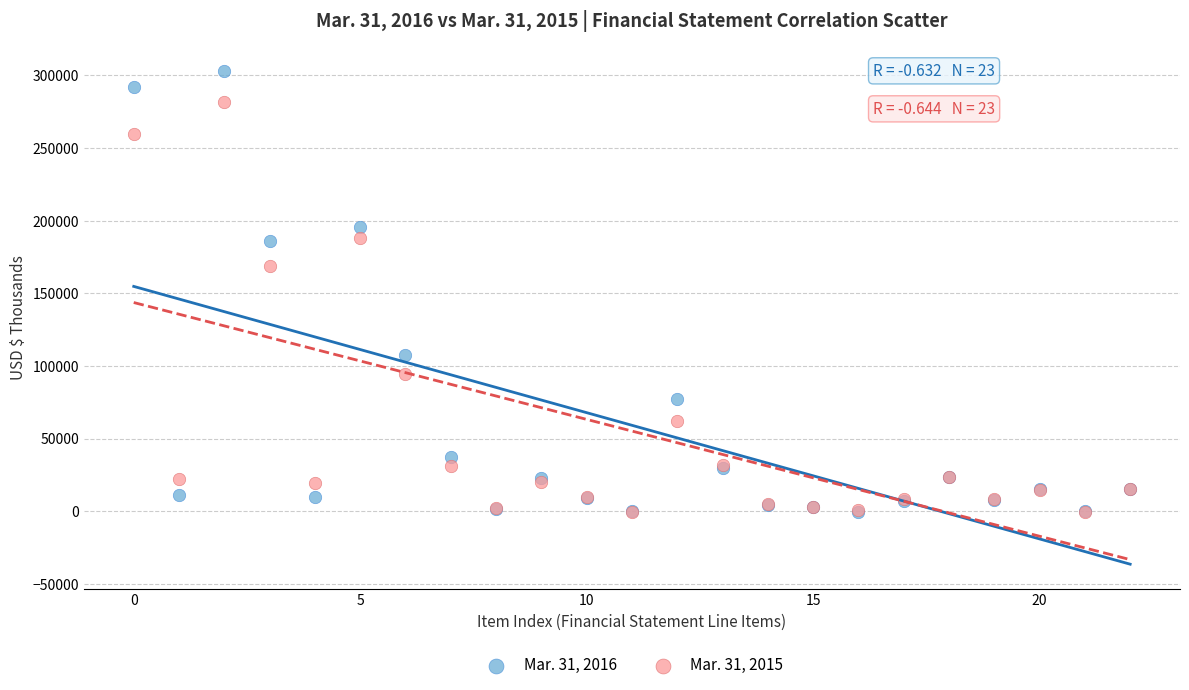

Which series reaches the maximum Y coordinate?

Mar. 31, 2016